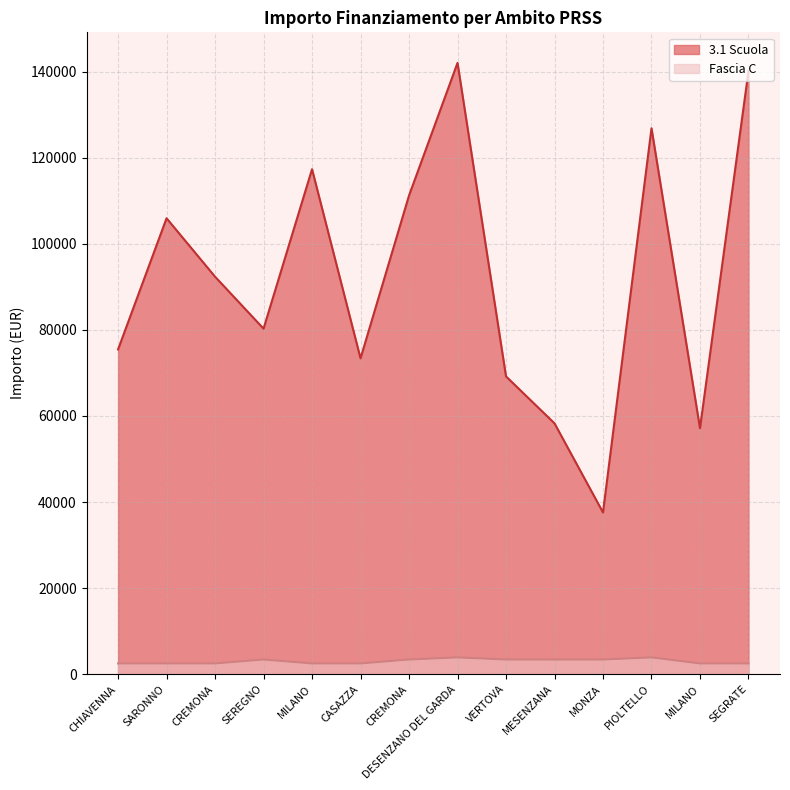

What is the sum of the Fascia C values at PIOLTELLO and MESENZANA?

7316.0